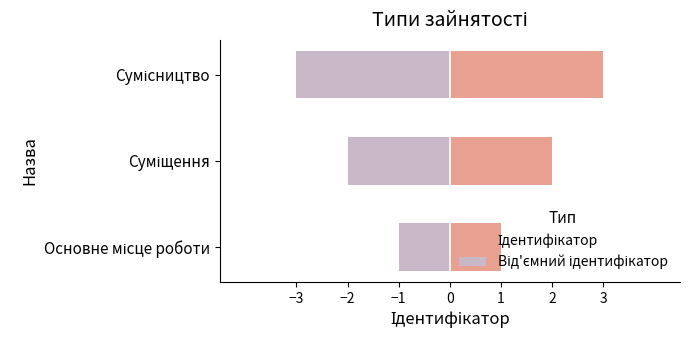

At how many categories does at least one series exceed 0?

3